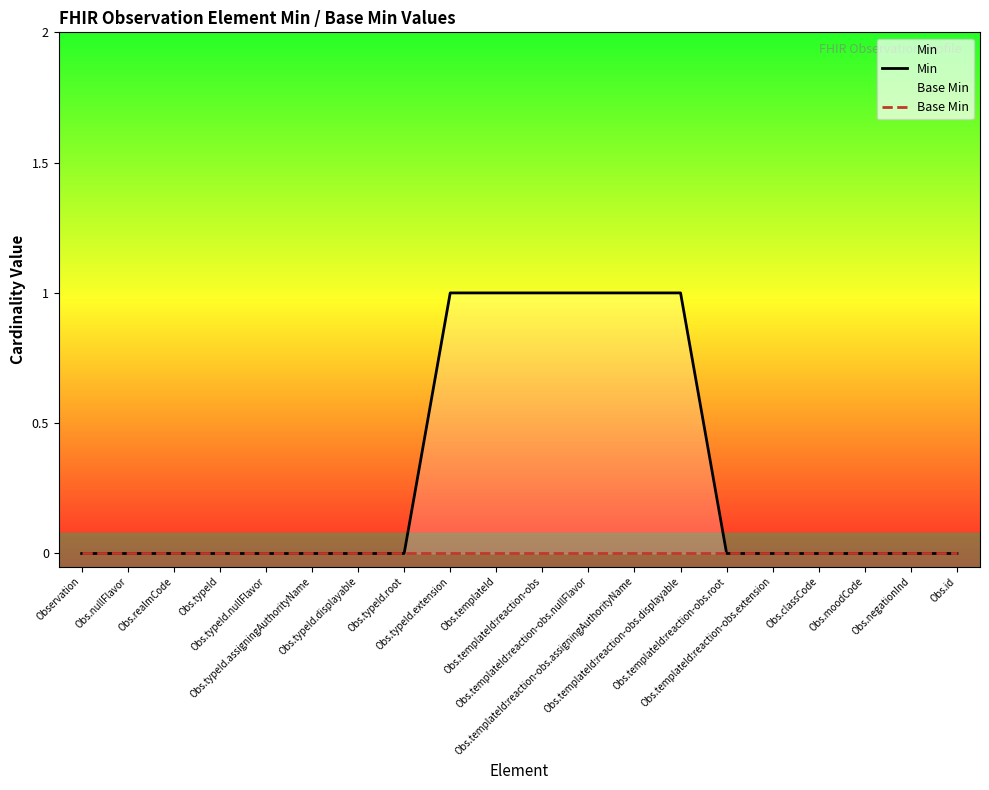

The value of Base Min at Obs.templateId is 0. True or false?

True